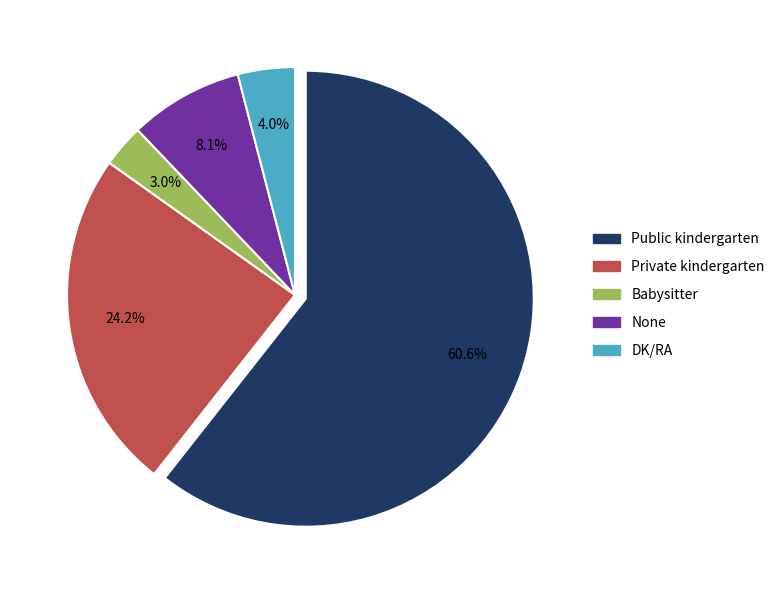

How much of the chart is everything except Babysitter?

97.0%